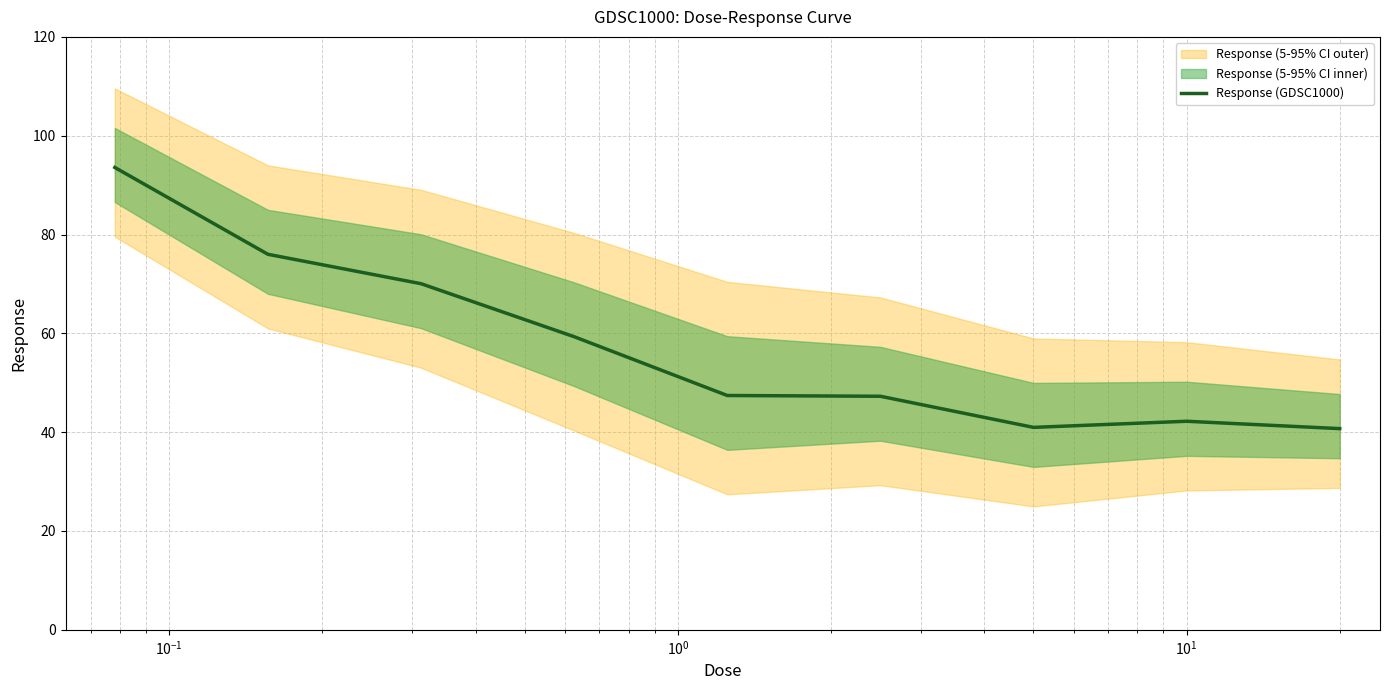

True or false: the data has more than 0 interior local peaks.

True